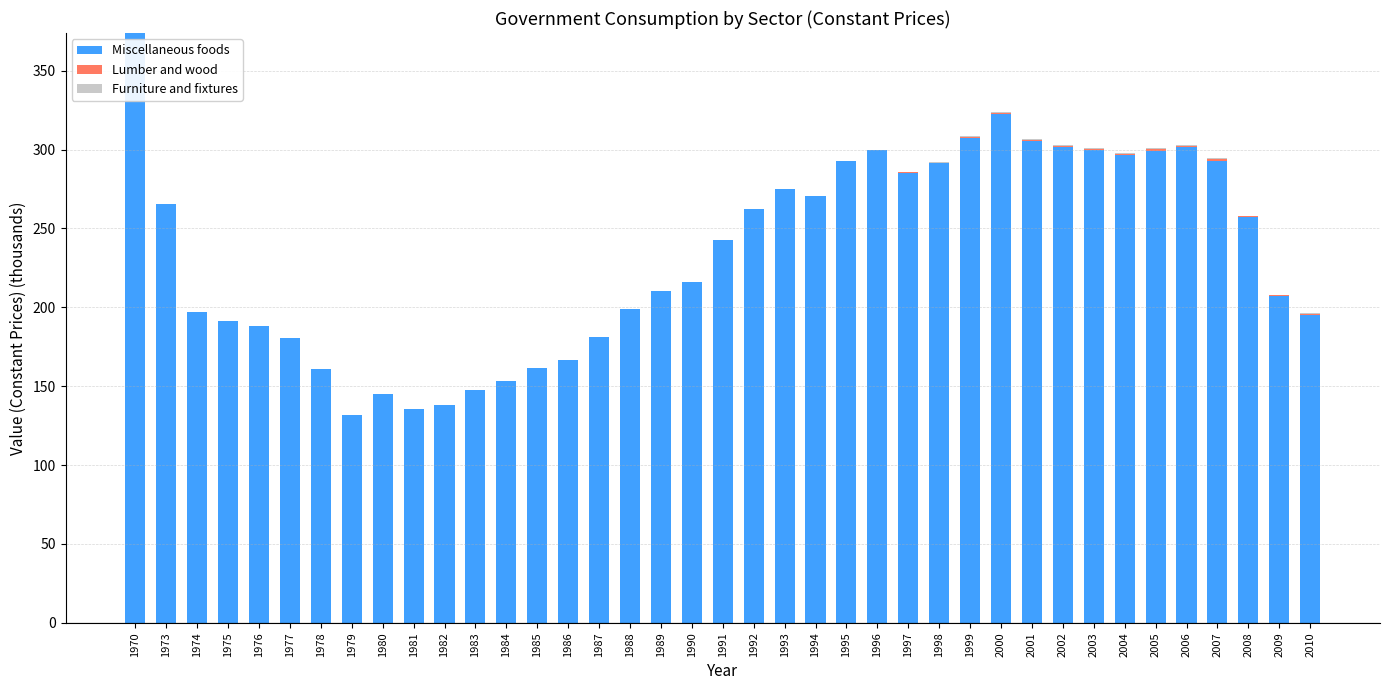

At which label is Miscellaneous foods closest to 252?

2008